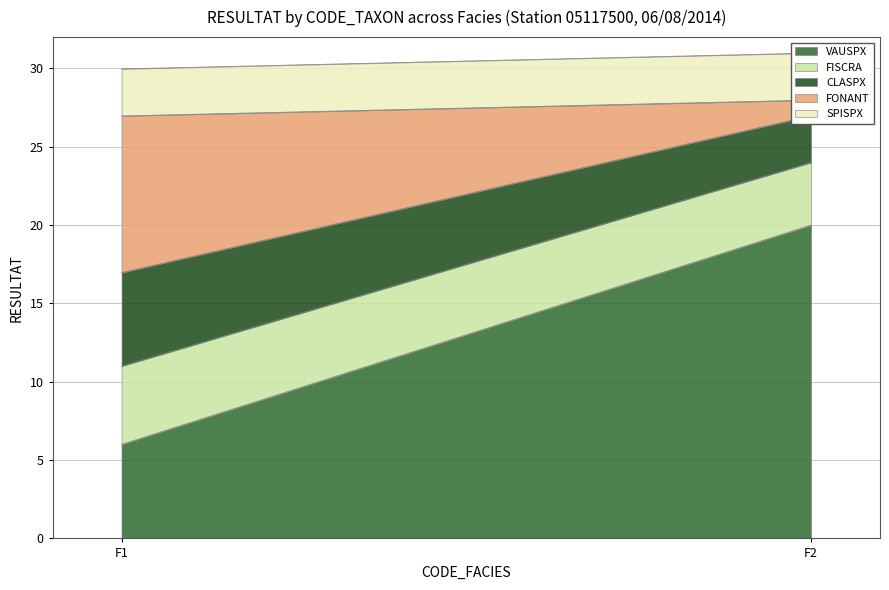

What is the total value across all series at F1?

30.0